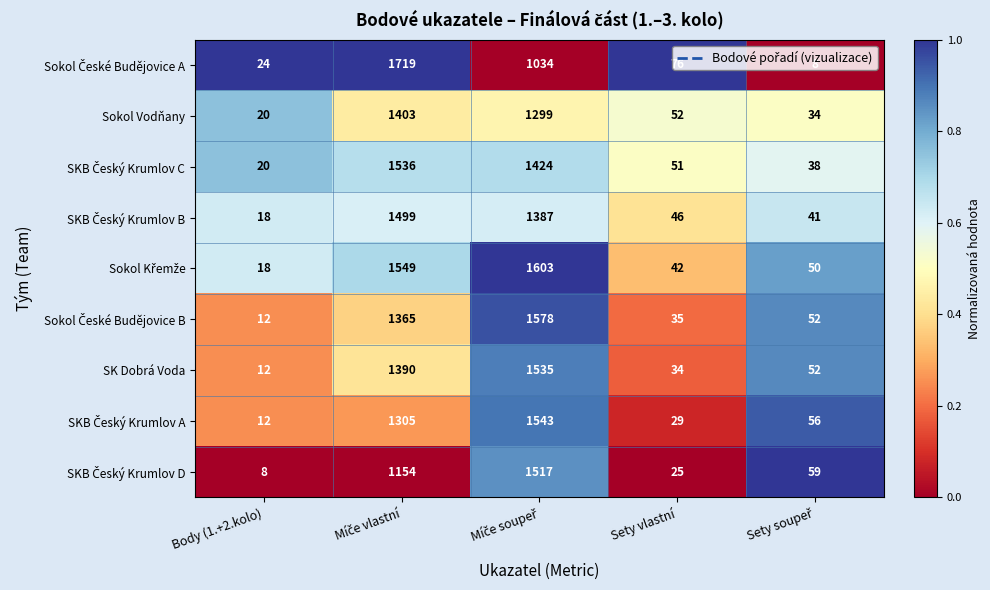

What is the difference between the highest and lowest values at Sety vlastní?

51